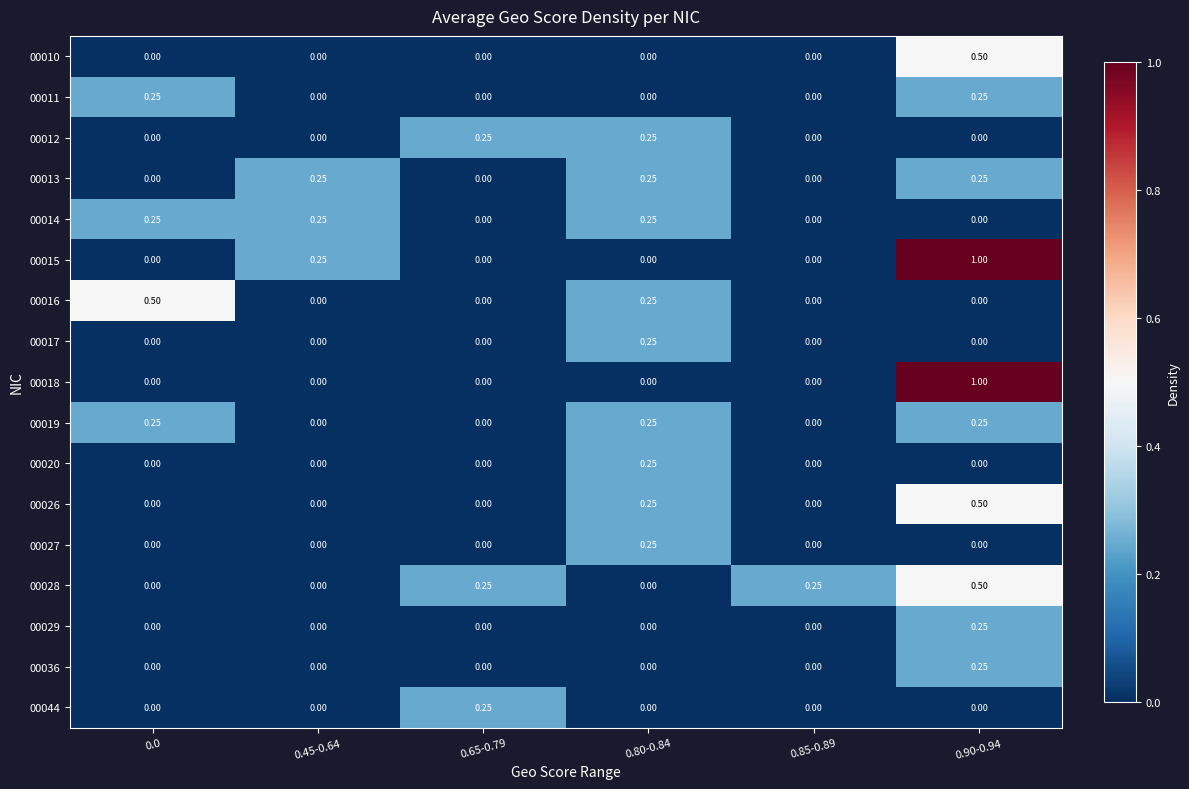

How many values in the 00019 series exceed 0?

3